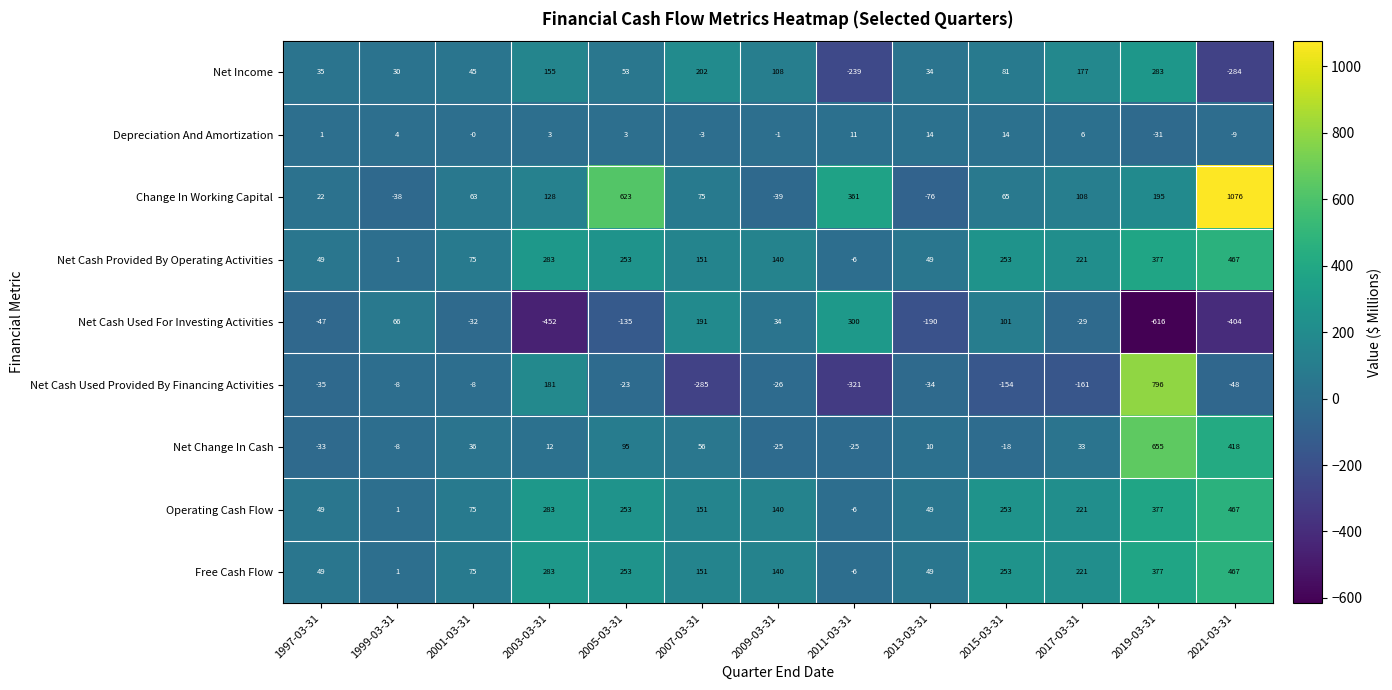

What is the maximum value shown in the chart?

1076